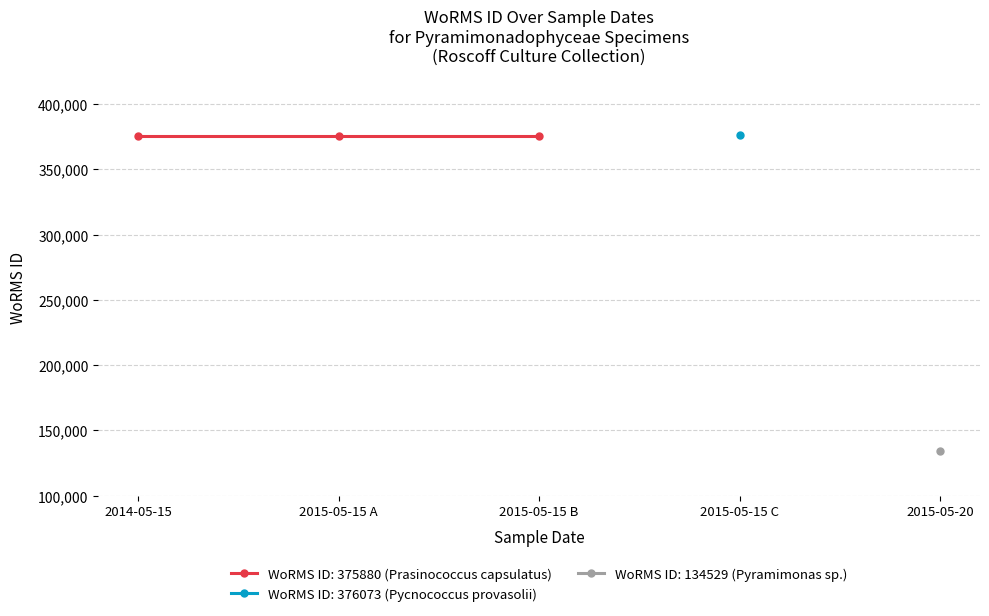

Reading left to right, list all the values displayed in this chart.

375880	375880	375880	376073	134529